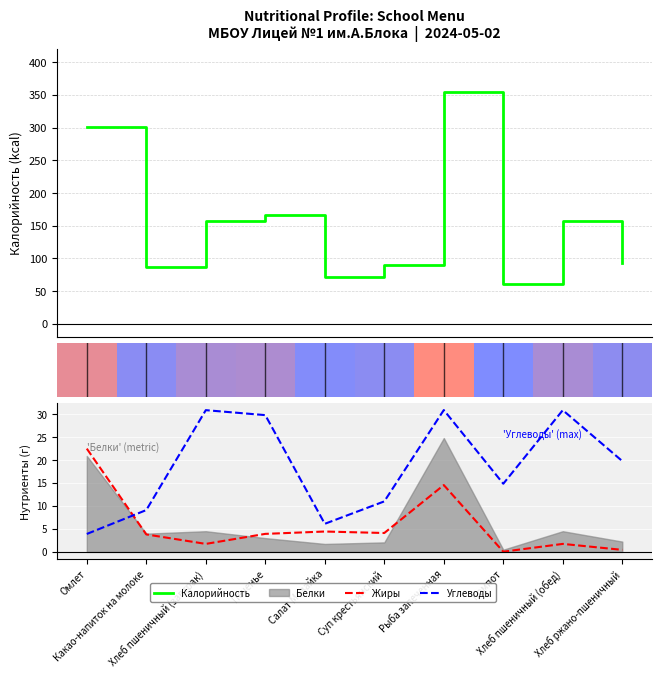

Which series changed the most between 2 and 9?

Калорийность